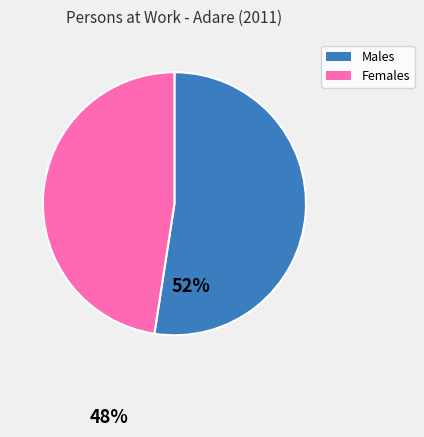

Is the sum of Females and Males greater than half?

Yes